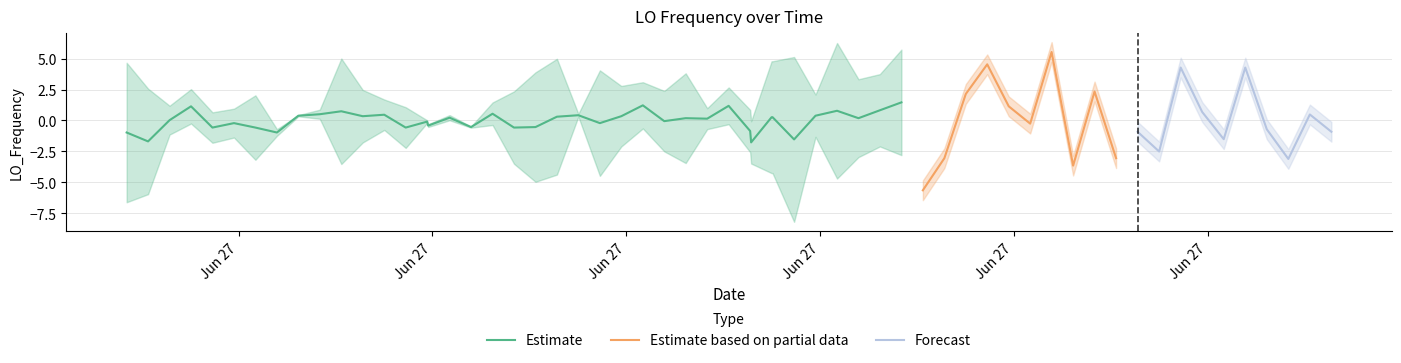

Which has a higher value, Jun 27 or Jun 27?

Jun 27